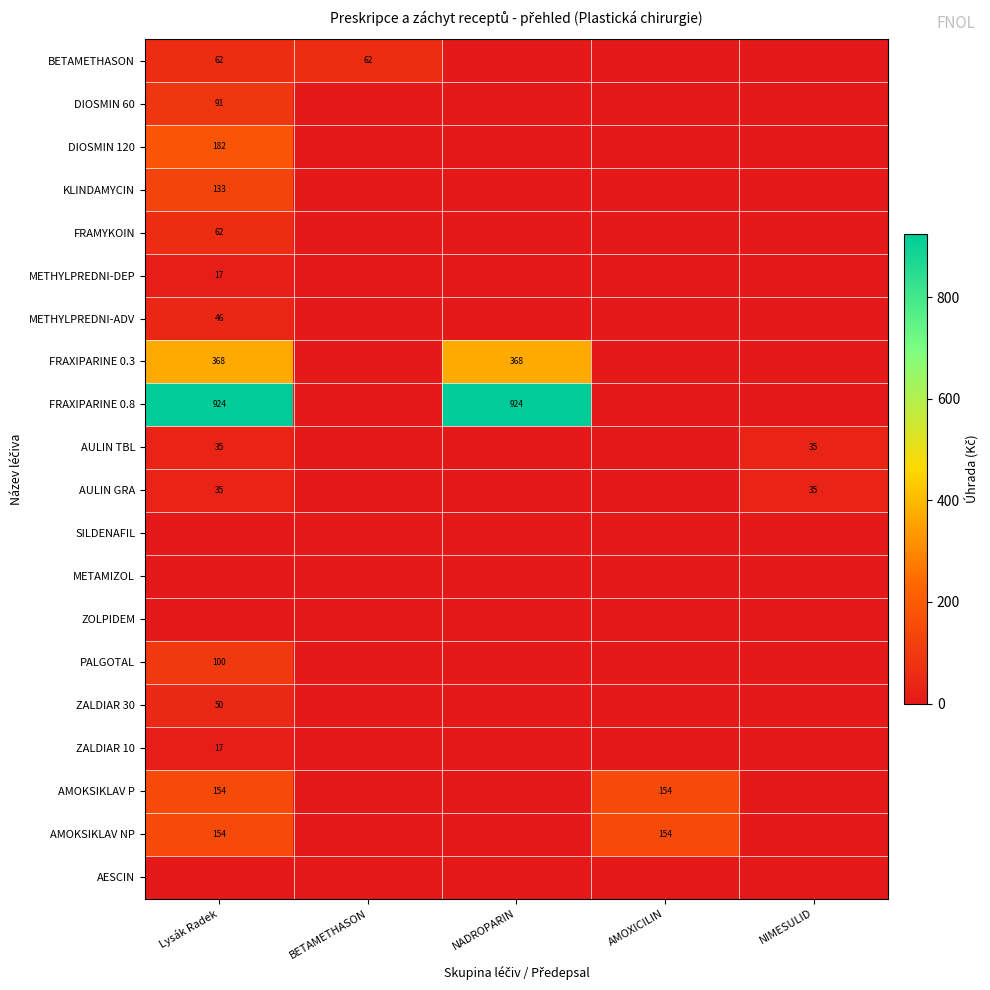

Is it true that ZALDIAR 10 equals 21.8 at Lysák Radek?

False